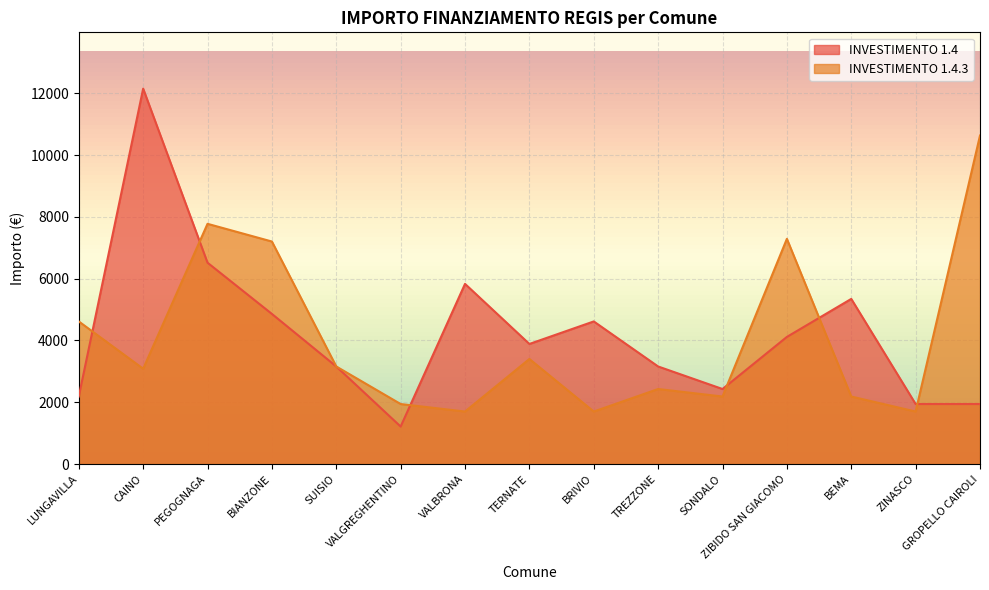

How many lines are shown in the chart?

2